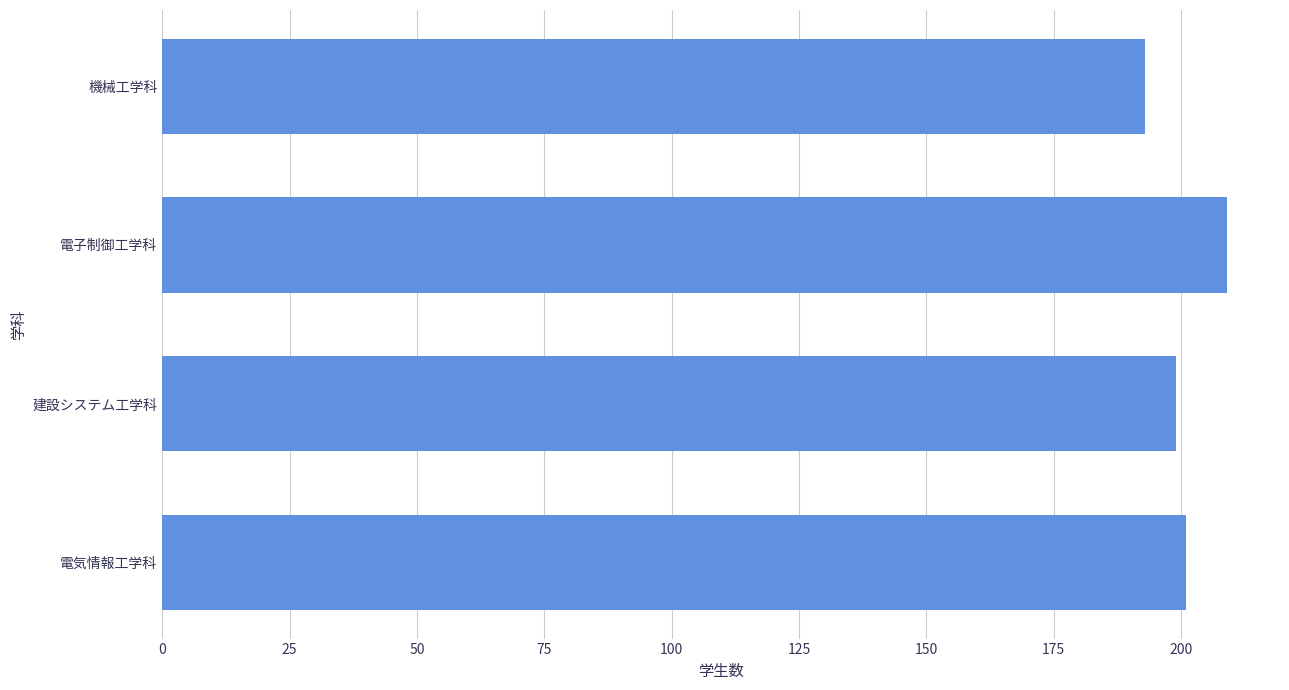

What is the difference between the values at 機械工学科 and 建設システム工学科?

6